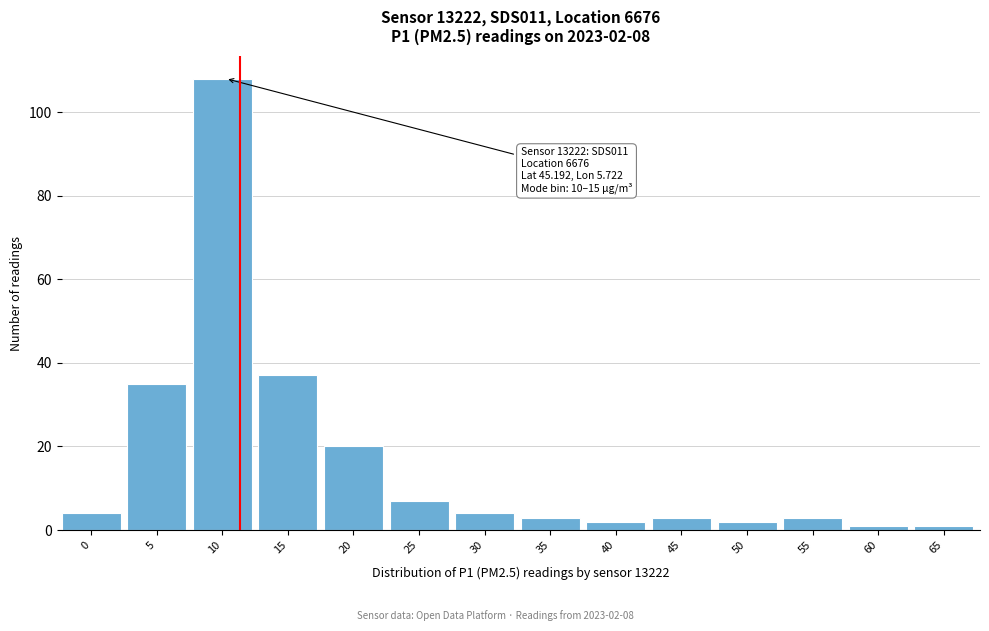

Reading left to right, list all the values displayed in this chart.

0=4	5=35	10=108	15=37	20=20	25=7	30=4	35=3	40=2	45=3	50=2	55=3	60=1	65=1